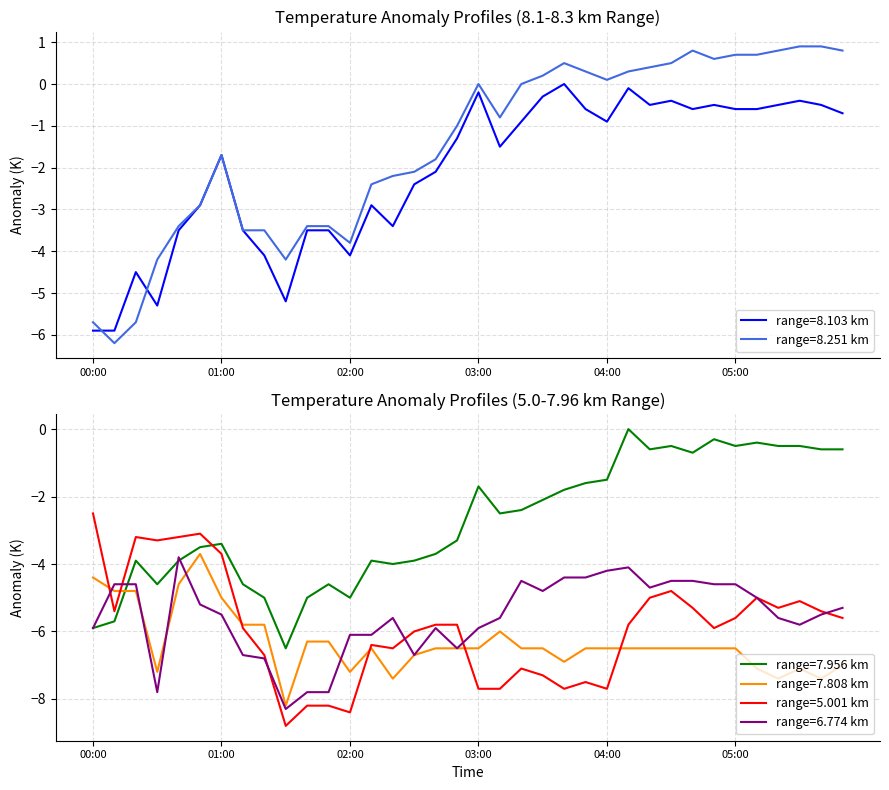

At which category does the chart reach its peak across all series?

2005/12/29 05:30